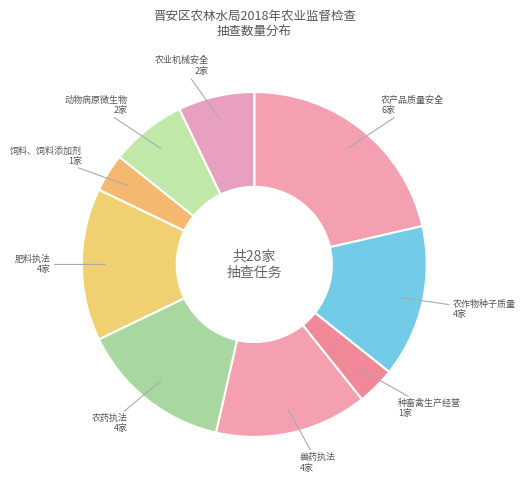

Is it true that 农产品质量安全 is 21% of the pie?

True